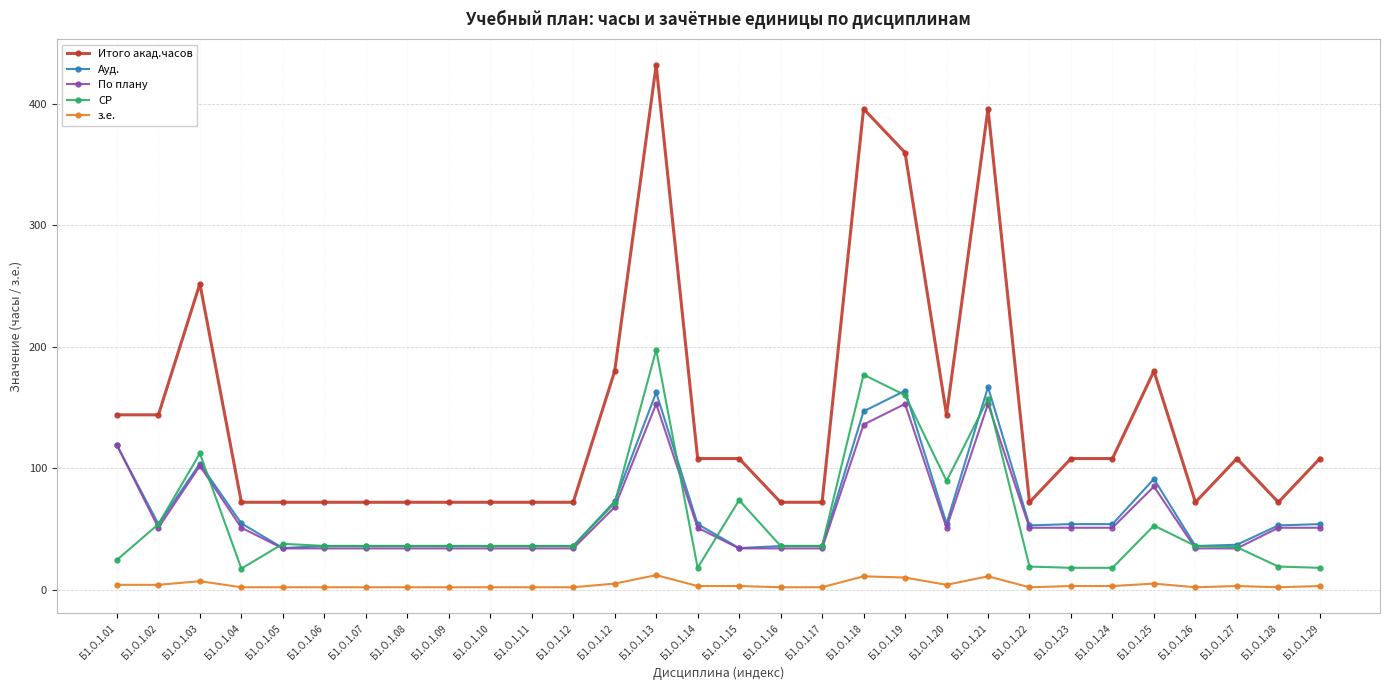

Read the По плану value at Б1.О.1.15.

34.0